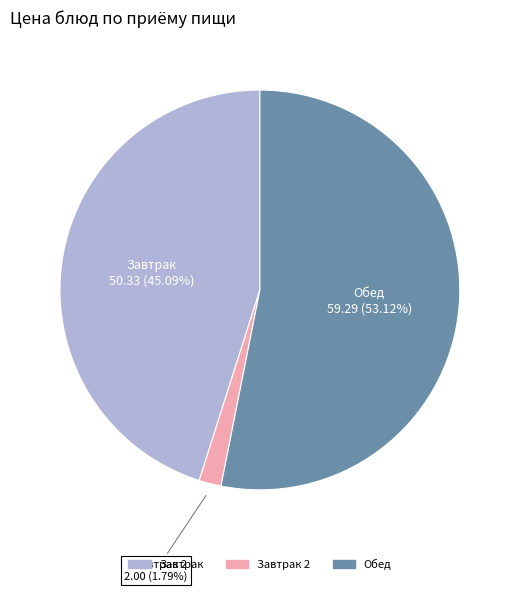

Is there a majority slice in this chart?

Yes